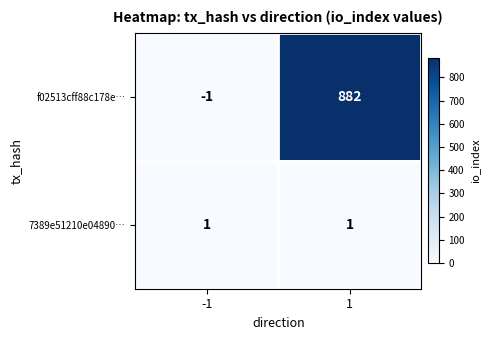

Reading left to right, list all the values displayed in this chart.

f02513cff88c178e…: -1=-1	1=882
7389e51210e04890…: -1=1	1=1